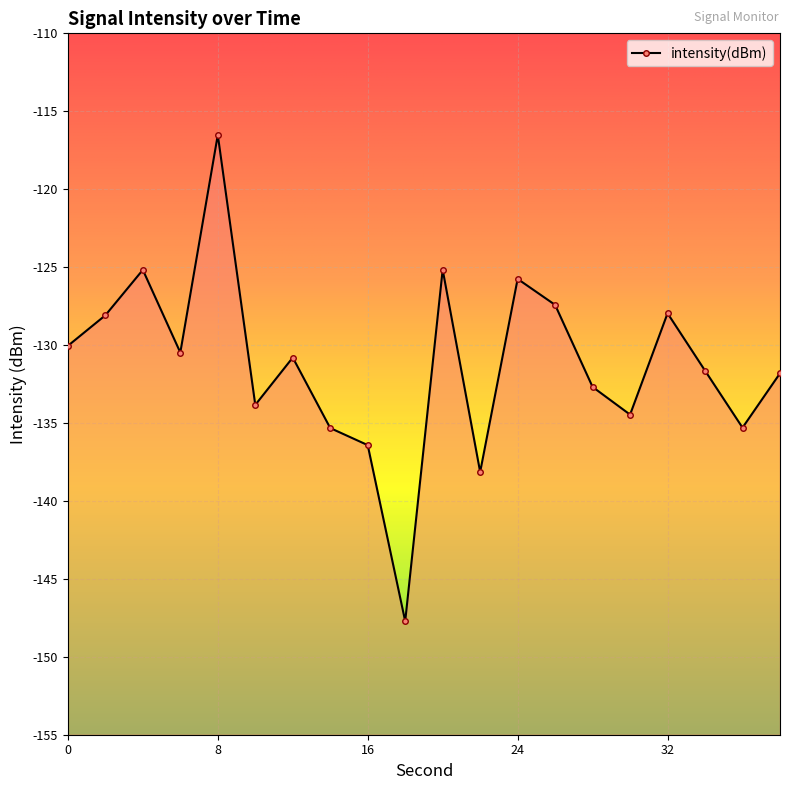

List the labels in order of value, smallest first.

18, 22, 16, 14, 36, 30, 10, 28, 38, 34, 12, 6, 0, 2, 32, 26, 24, 4, 20, 8